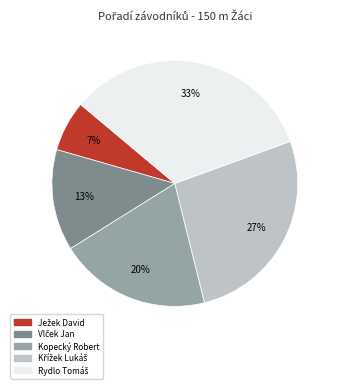

How many slices are in this pie chart?

5